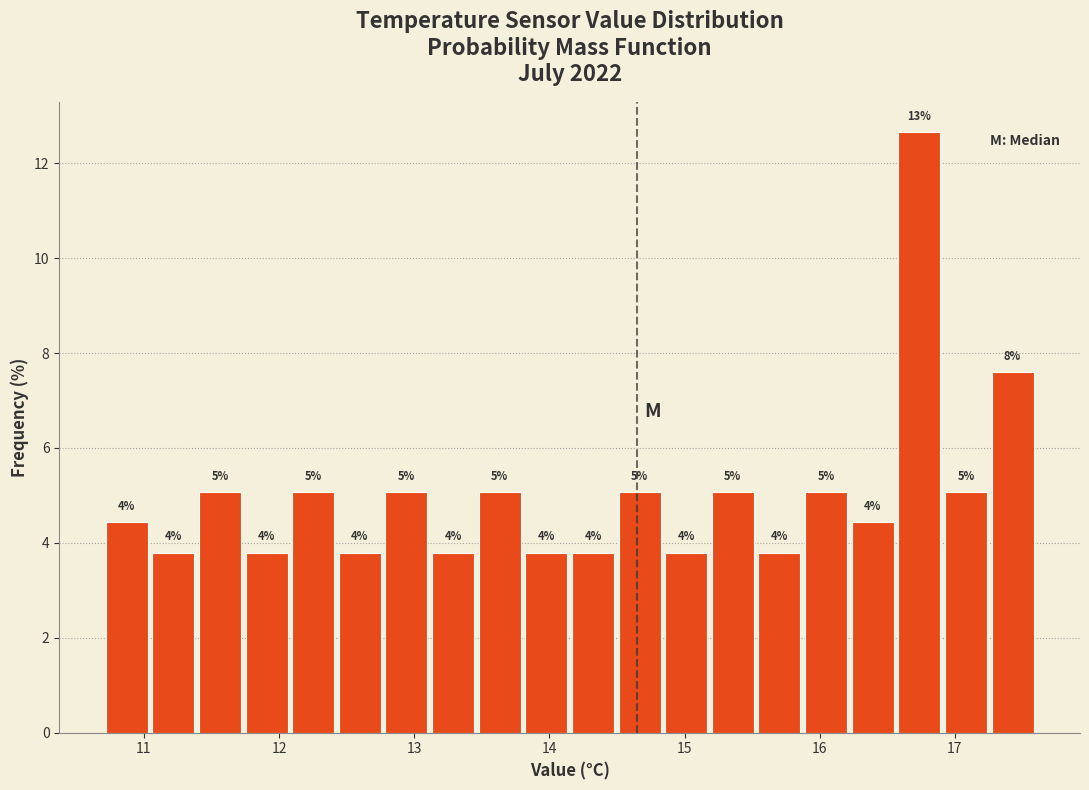

Around what value on the x-axis is the tallest bar? Give the approximate position of its centre, as read against the axis.

16.7